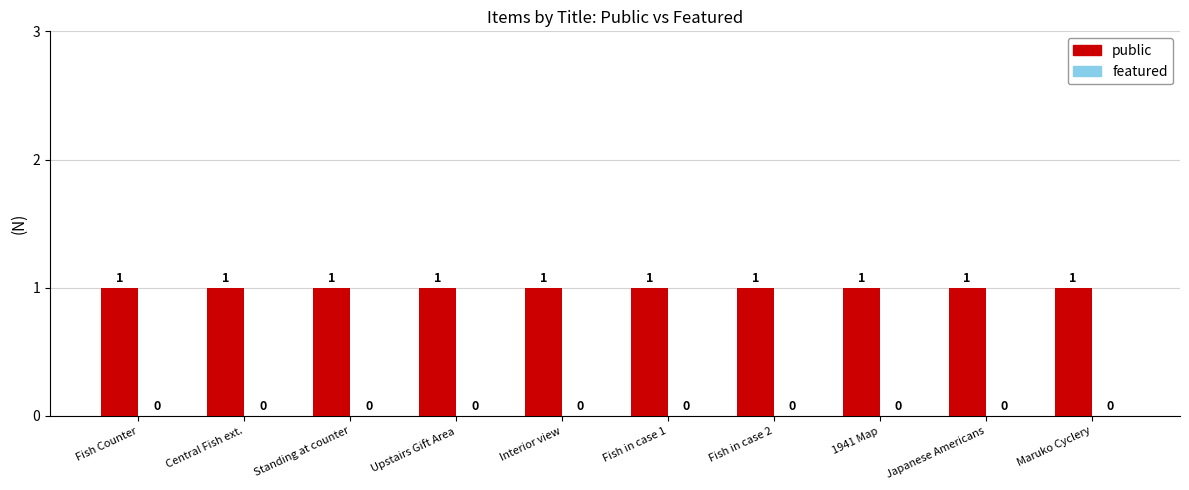

What is the total value across all series at Fish in case 2?

1